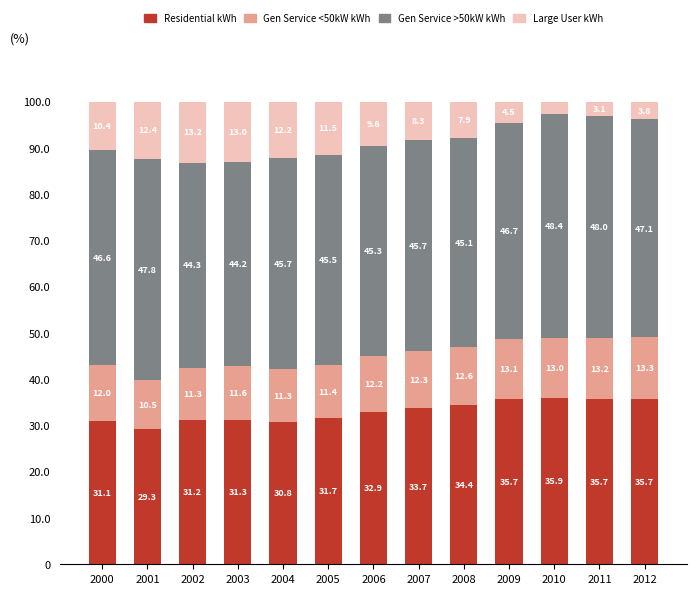

Which category has the lowest value in the Residential kWh series?

2001